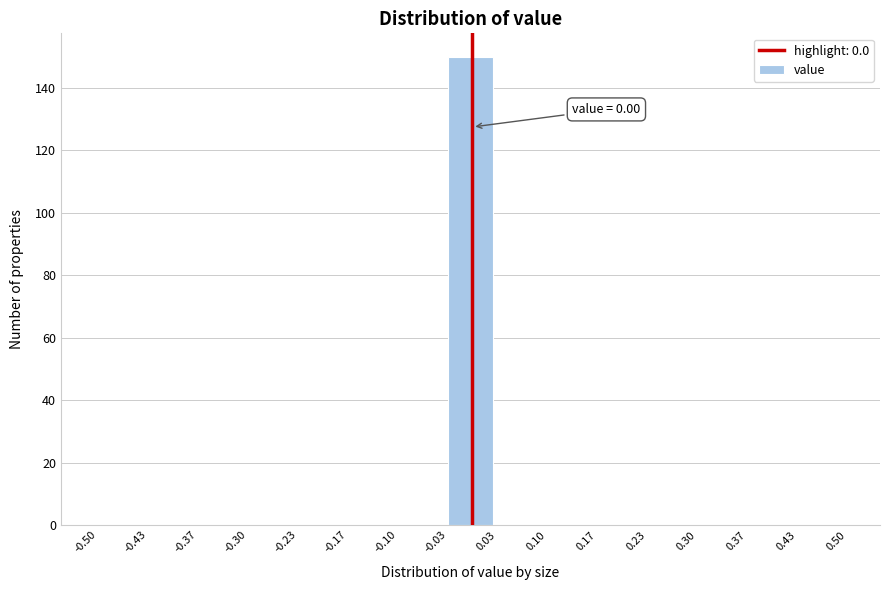

Over which range of the x-axis is the bar tallest?

-0.03 to 0.03